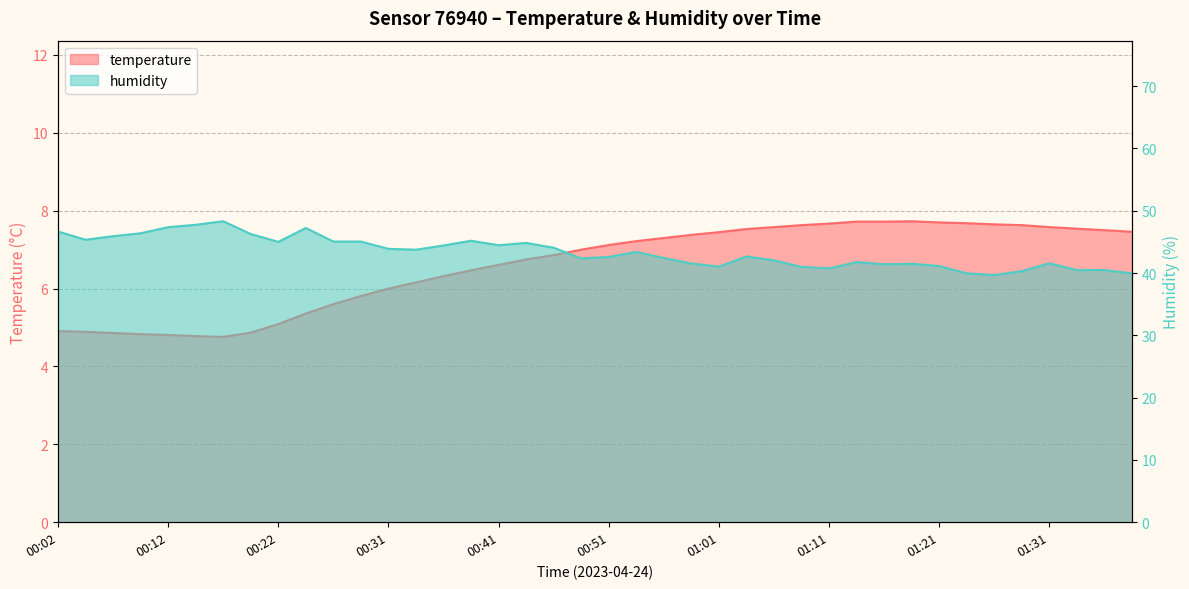

Count the number of data series in this chart.

2